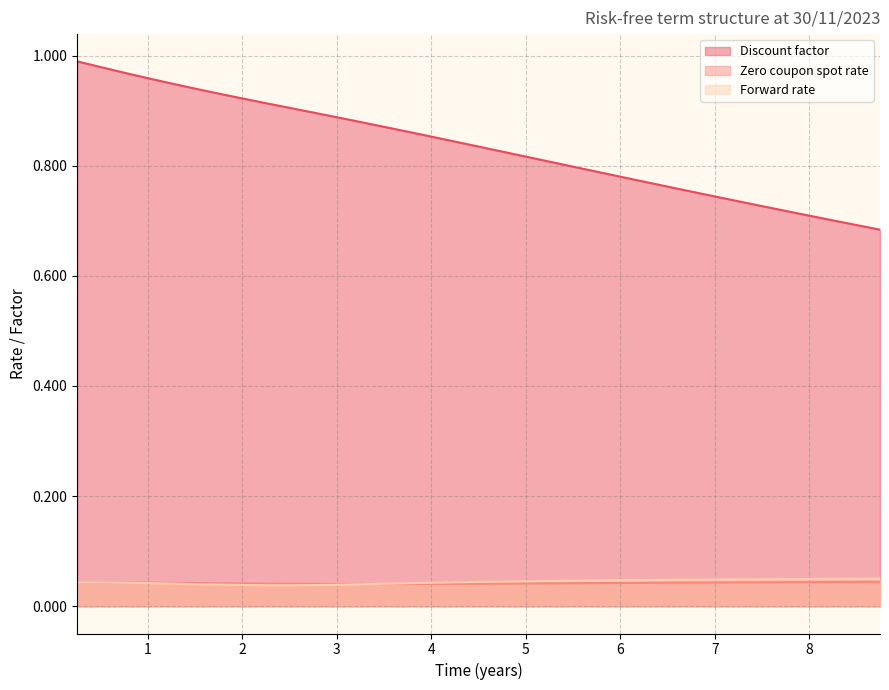

The value of Forward rate at 8.25 is 0.0. True or false?

True